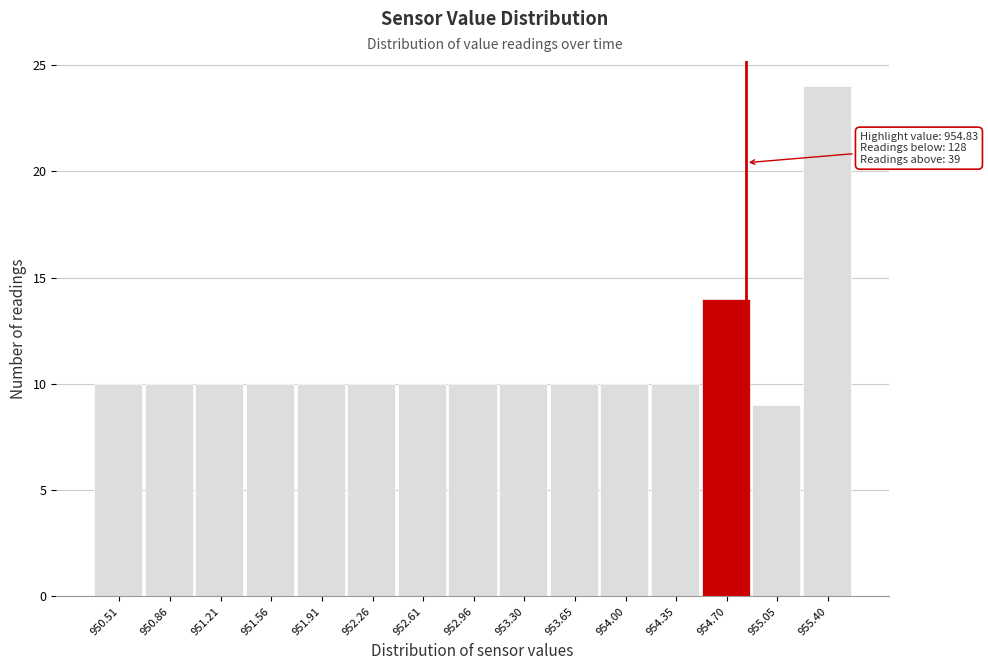

Over which range of the x-axis is the bar tallest?

955.20 to 955.55